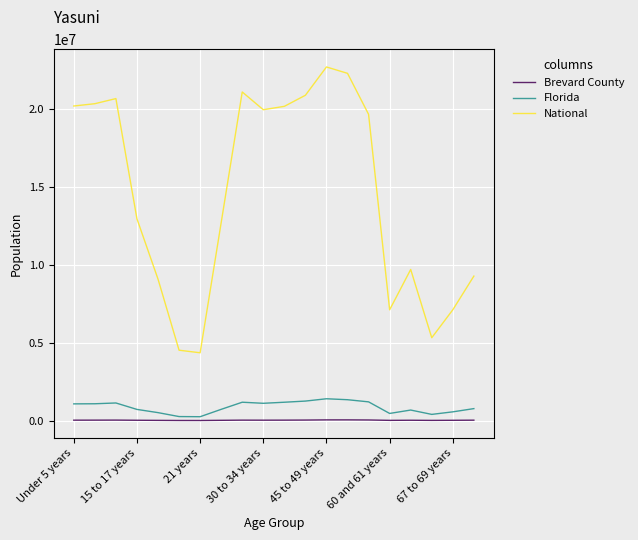

Rank the series by their maximum value, from lowest to highest.

Brevard County, Florida, National